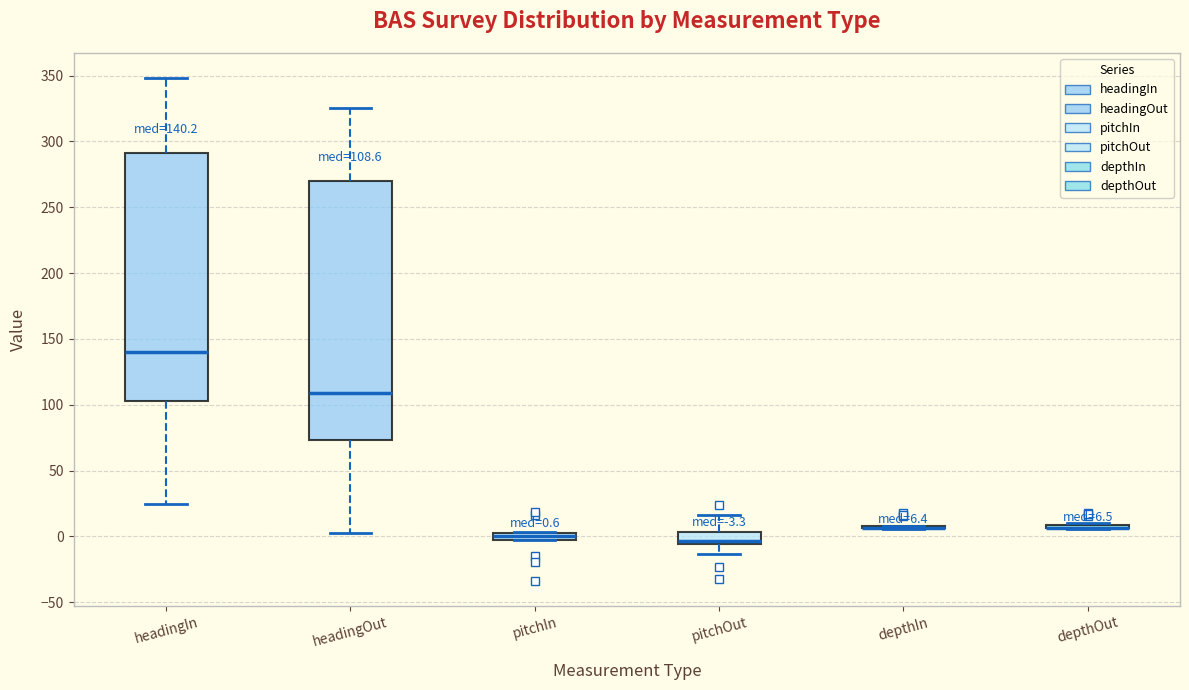

Comparing the boxes themselves (not the whiskers), which one is the tallest?

headingOut